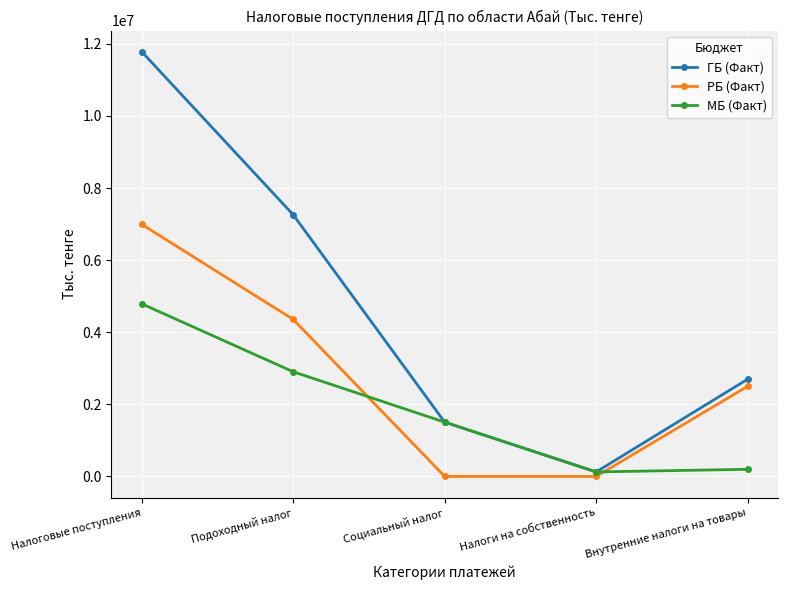

At how many categories does at least one series exceed 4067082?

2